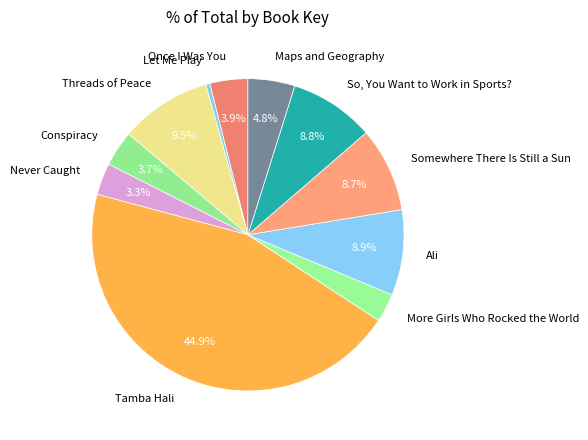

Does Let Me Play account for over 50% of the chart?

No